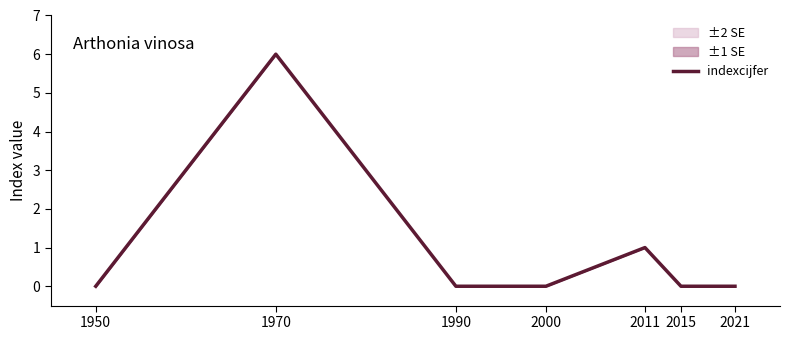

Reading left to right, transcribe all the data shown in this chart.

0	6	0	0	1	0	0